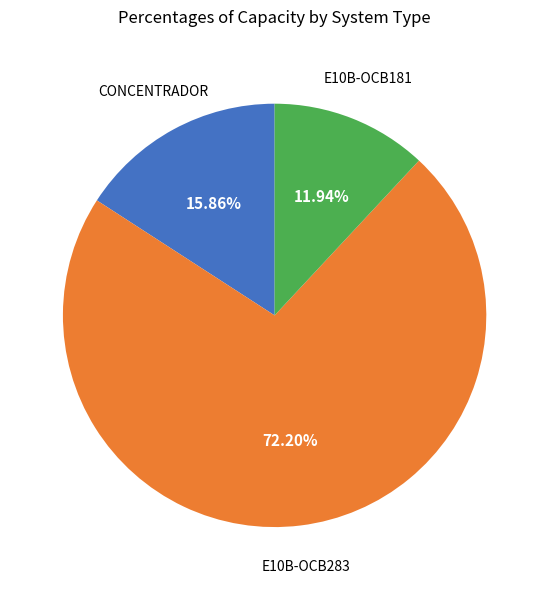

Is there any slice that represents more than half of the pie?

Yes